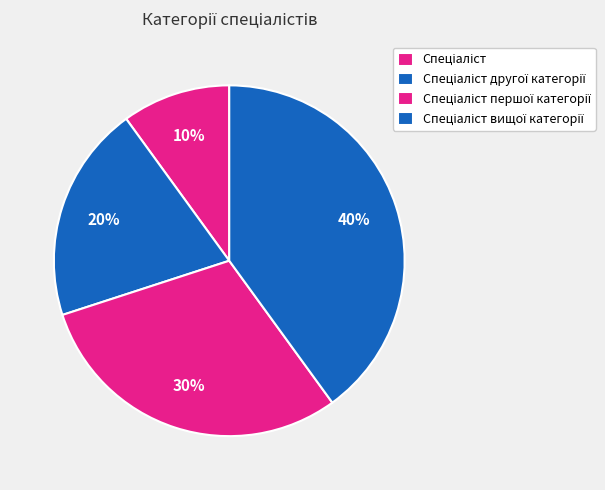

The Спеціаліст першої категорії slice represents 23% of the pie. True or false?

False